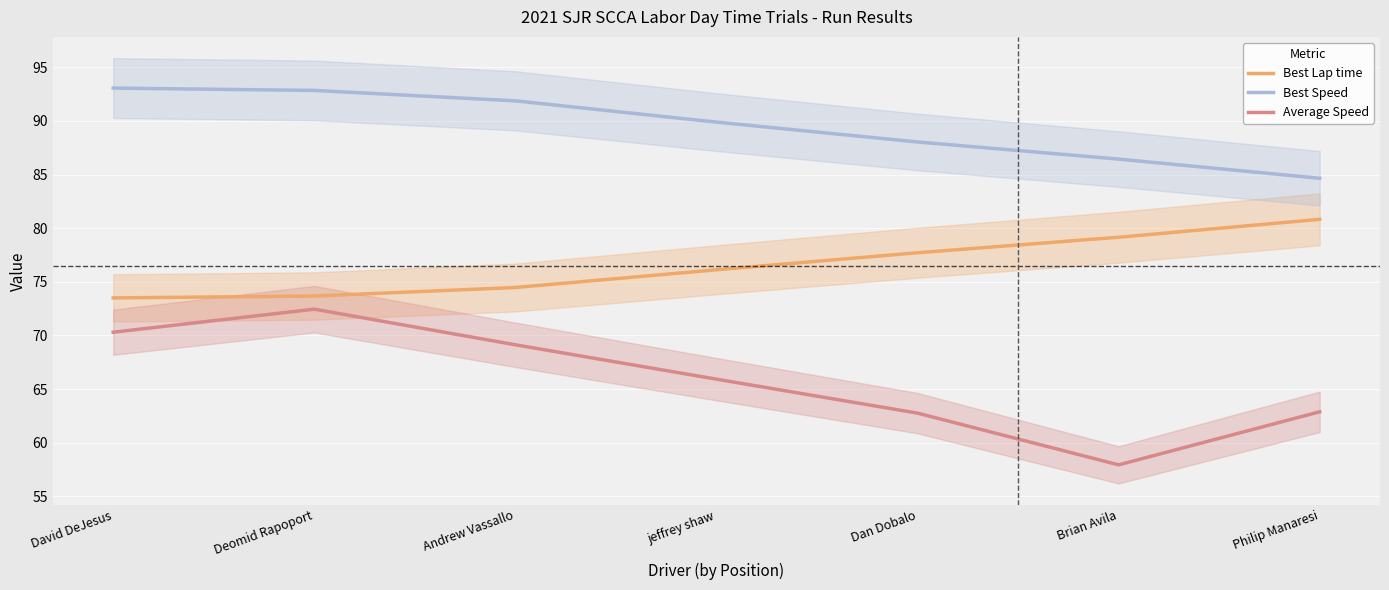

How many values in the Best Speed series exceed 89?

4